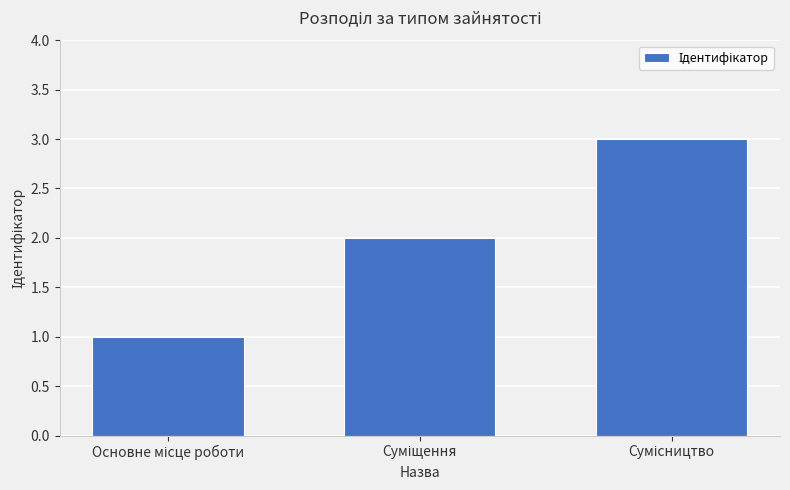

What is the maximum value shown in the chart?

3